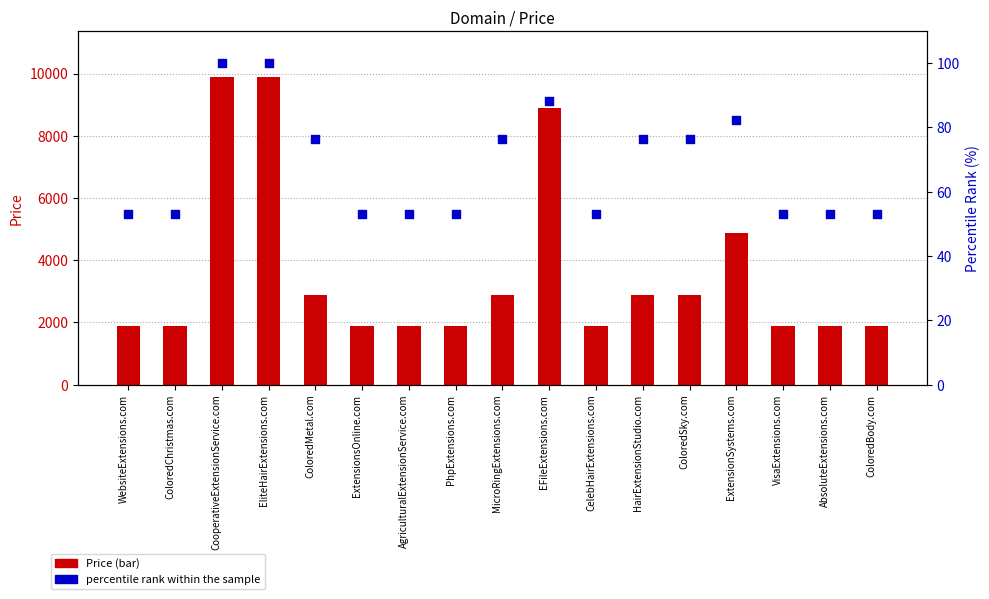

Which series has the largest total across all categories?

Price